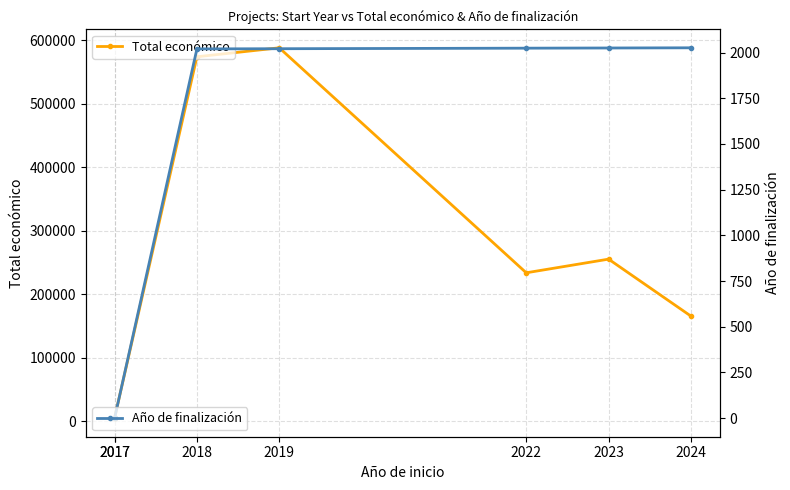

How many lines are shown in the chart?

2